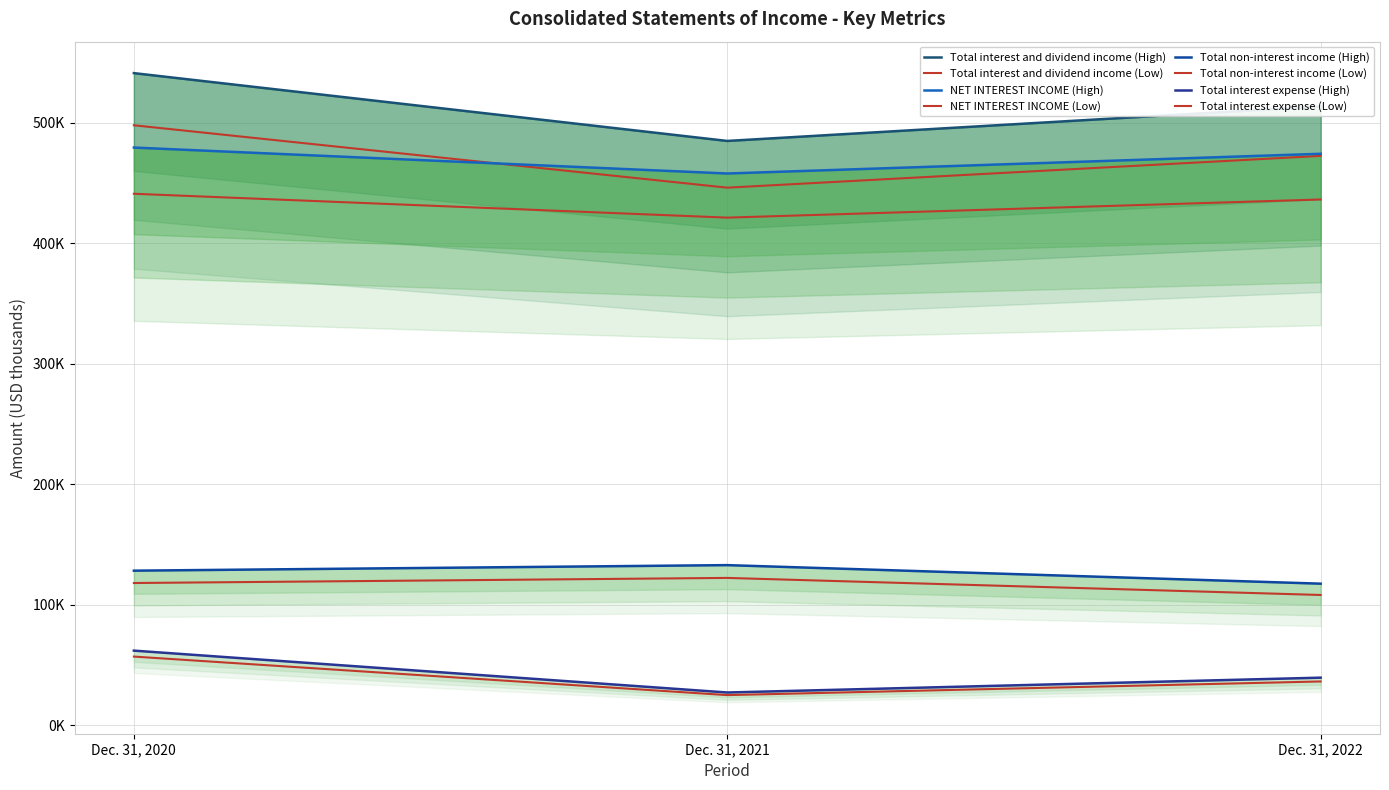

The value of Total non-interest income at Dec. 31, 2021 is 46157. True or false?

False